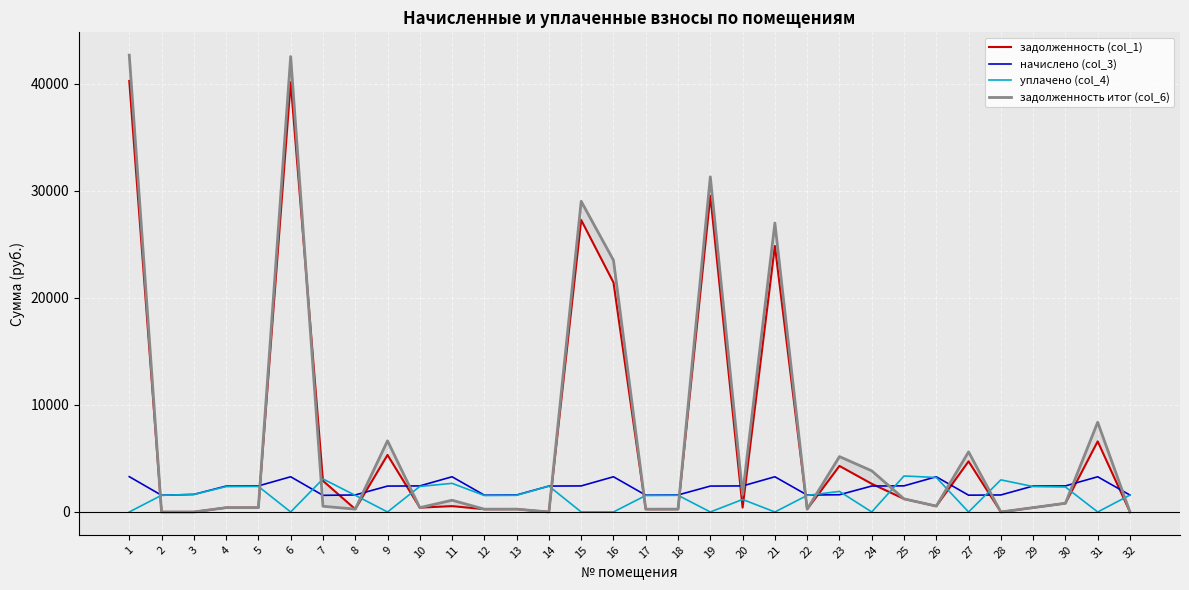

At which label does задолженность (col_1) reach its minimum?

2